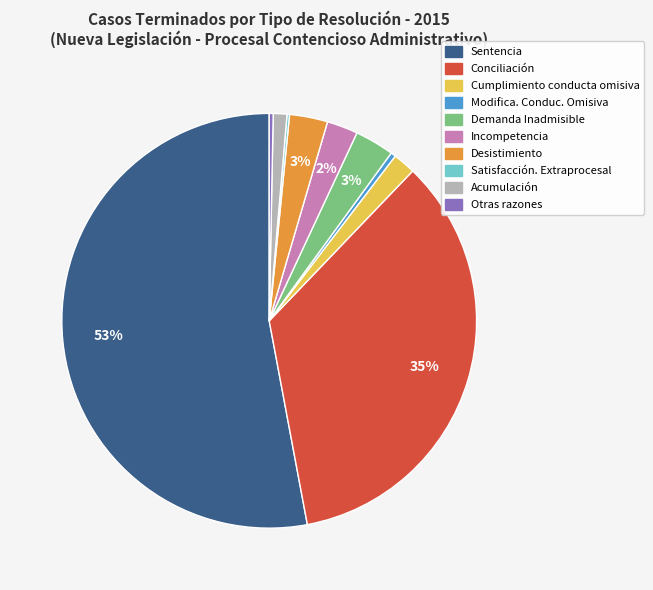

Which has a higher value, Modifica. Conduc. Omisiva or Demanda Inadmisible?

Demanda Inadmisible